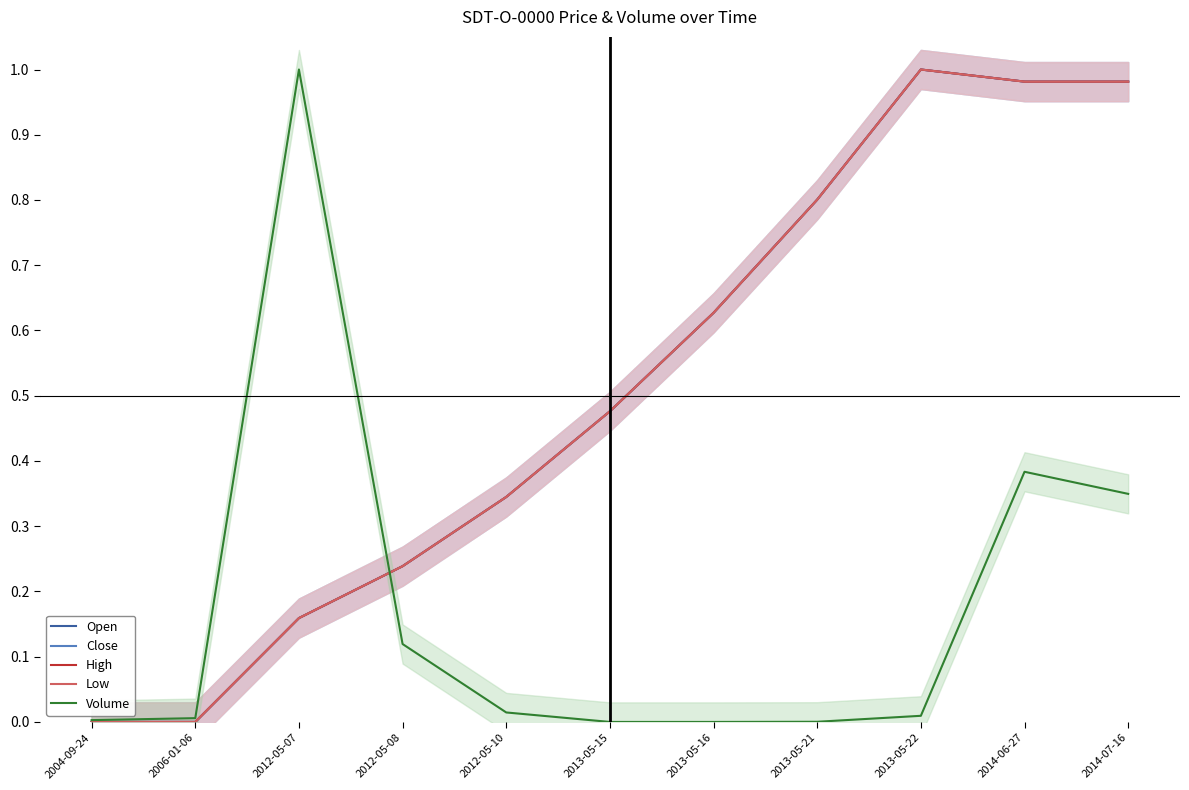

Which series has the largest total across all categories?

Open